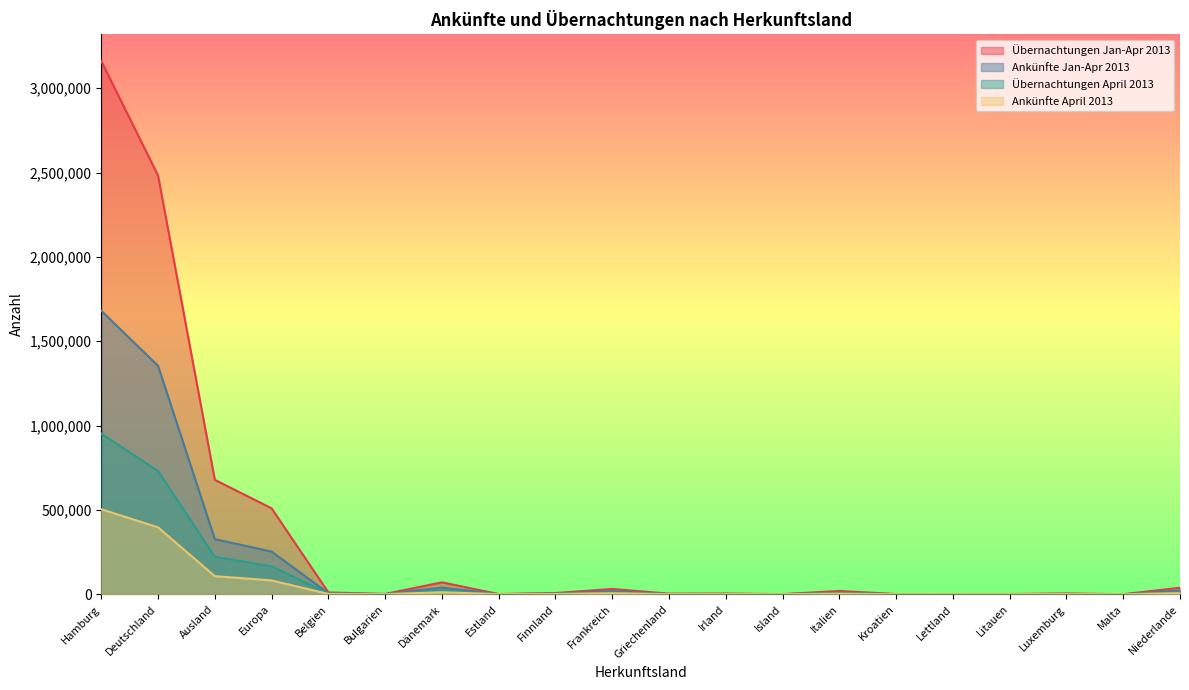

What is the total value across all series at Irland?

7553